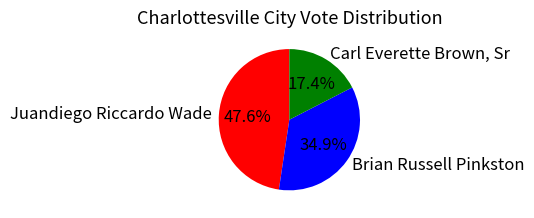

Is Carl Everette Brown, Sr the majority of the pie?

No